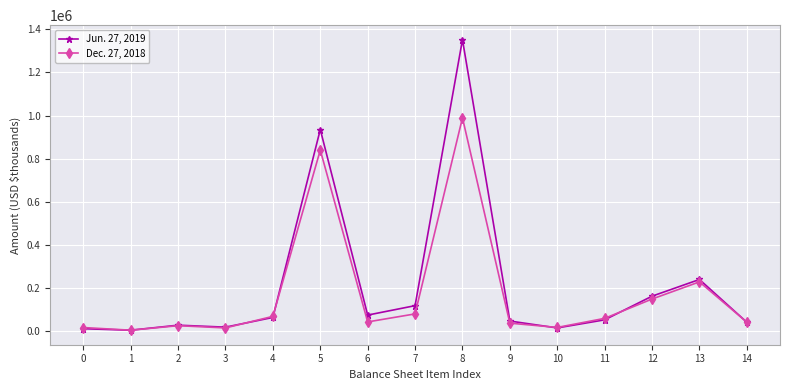

The value of Dec. 27, 2018 at 4 is 68949. True or false?

True